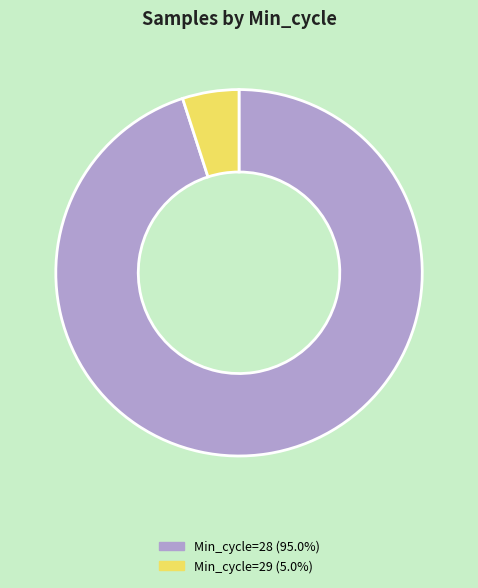

Is there a majority slice in this chart?

Yes